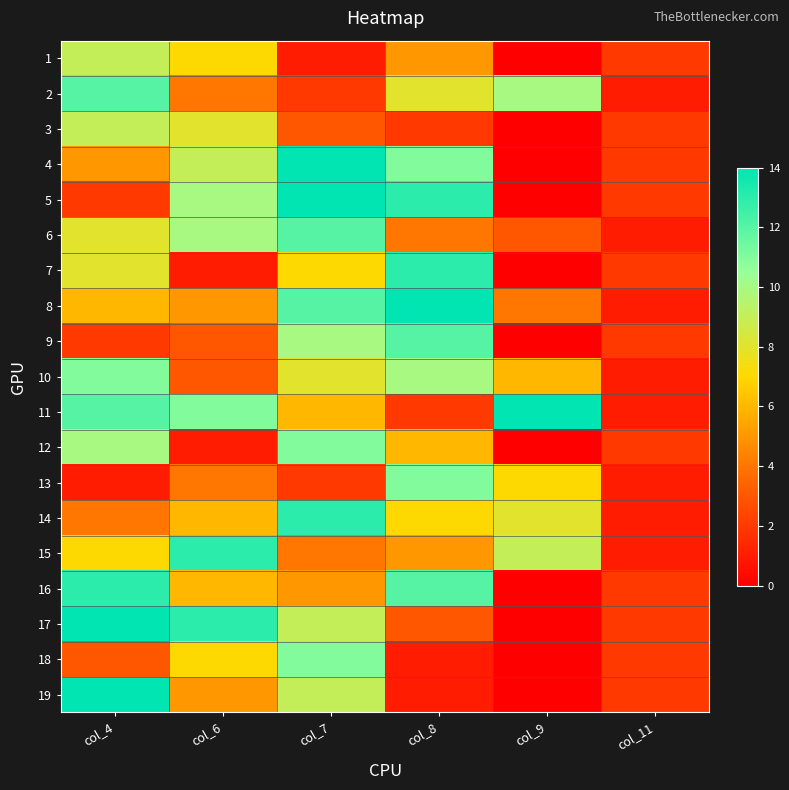

Reading right to left, what are all the values shown in this chart?

1: col_11=2	col_9=0	col_8=5	col_7=1	col_6=7	col_4=9
2: col_11=1	col_9=10	col_8=8	col_7=2	col_6=4	col_4=12
3: col_11=2	col_9=0	col_8=2	col_7=3	col_6=8	col_4=9
4: col_11=2	col_9=0	col_8=11	col_7=14	col_6=9	col_4=5
5: col_11=2	col_9=0	col_8=13	col_7=14	col_6=10	col_4=2
6: col_11=1	col_9=3	col_8=4	col_7=12	col_6=10	col_4=8
7: col_11=2	col_9=0	col_8=13	col_7=7	col_6=1	col_4=8
8: col_11=1	col_9=4	col_8=14	col_7=12	col_6=5	col_4=6
9: col_11=2	col_9=0	col_8=12	col_7=10	col_6=3	col_4=2
10: col_11=1	col_9=6	col_8=10	col_7=8	col_6=3	col_4=11
11: col_11=1	col_9=14	col_8=2	col_7=6	col_6=11	col_4=12
12: col_11=2	col_9=0	col_8=6	col_7=11	col_6=1	col_4=10
13: col_11=1	col_9=7	col_8=11	col_7=2	col_6=4	col_4=1
14: col_11=1	col_9=8	col_8=7	col_7=13	col_6=6	col_4=4
15: col_11=1	col_9=9	col_8=5	col_7=4	col_6=13	col_4=7
16: col_11=2	col_9=0	col_8=12	col_7=5	col_6=6	col_4=13
17: col_11=2	col_9=0	col_8=3	col_7=9	col_6=13	col_4=14
18: col_11=2	col_9=0	col_8=1	col_7=11	col_6=7	col_4=3
19: col_11=2	col_9=0	col_8=1	col_7=9	col_6=5	col_4=14